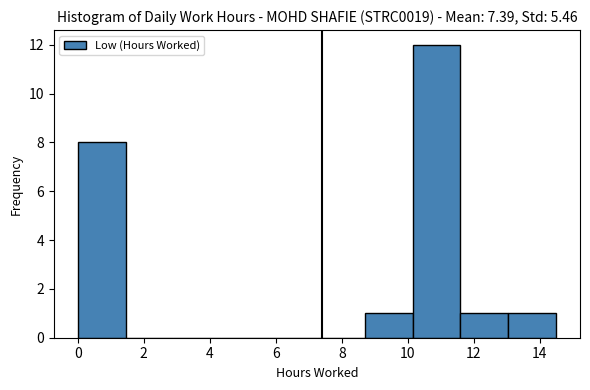

Reading left to right, transcribe this chart: for each bar, give the range it covers on the x-axis and its height. Neither the bar edges nor the heights are printed on the chart, so give them approximately, as read against the axes.

0.0 to 1.4: 8
1.4 to 2.8: 0
2.8 to 4.4: 0
4.4 to 5.8: 0
5.8 to 7.2: 0
7.2 to 8.6: 0
8.6 to 10.2: 1
10.2 to 11.6: 12
11.6 to 13.0: 1
13.0 to 14.4: 1